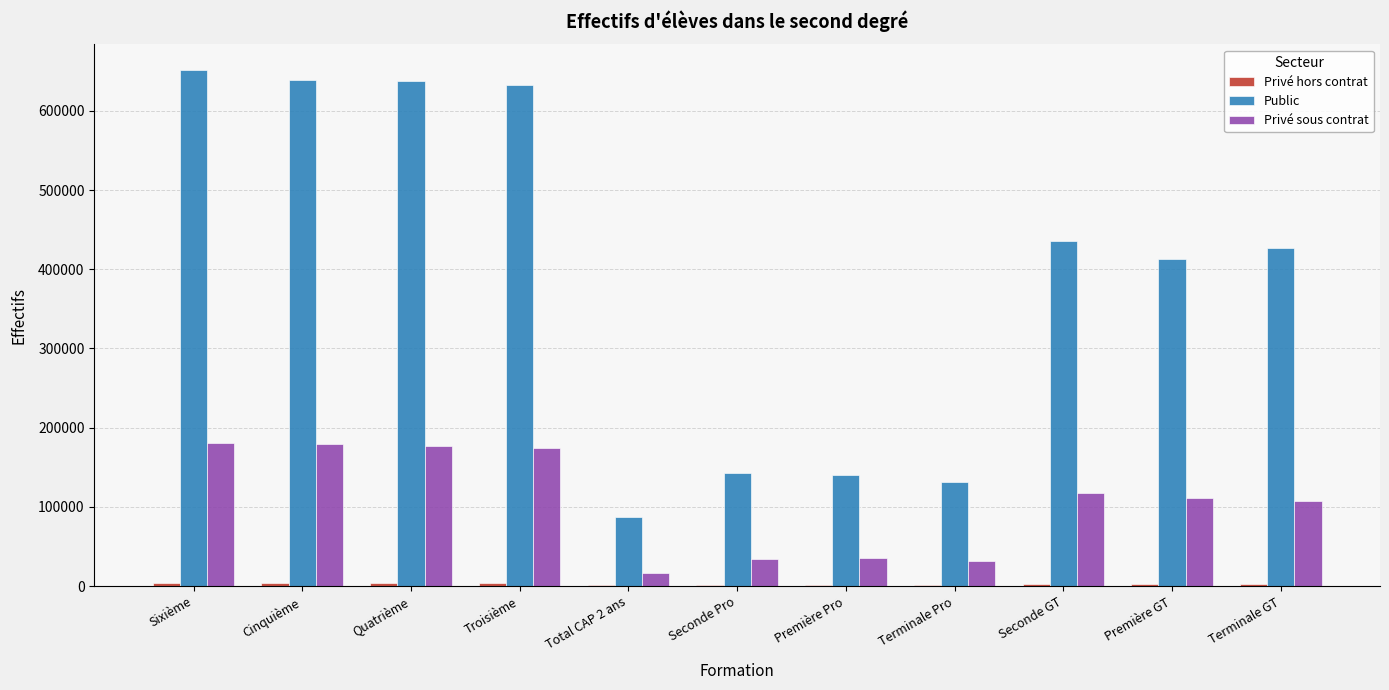

The value of Public at Terminale GT is 426986. True or false?

True